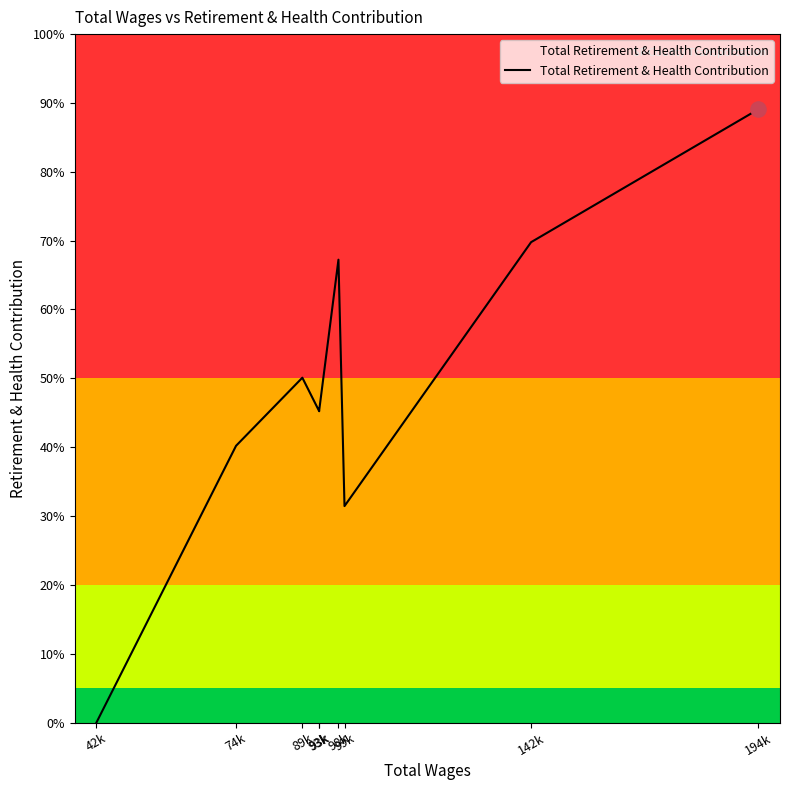

What is the ratio of the value at 98k to the value at 89k?

1.3